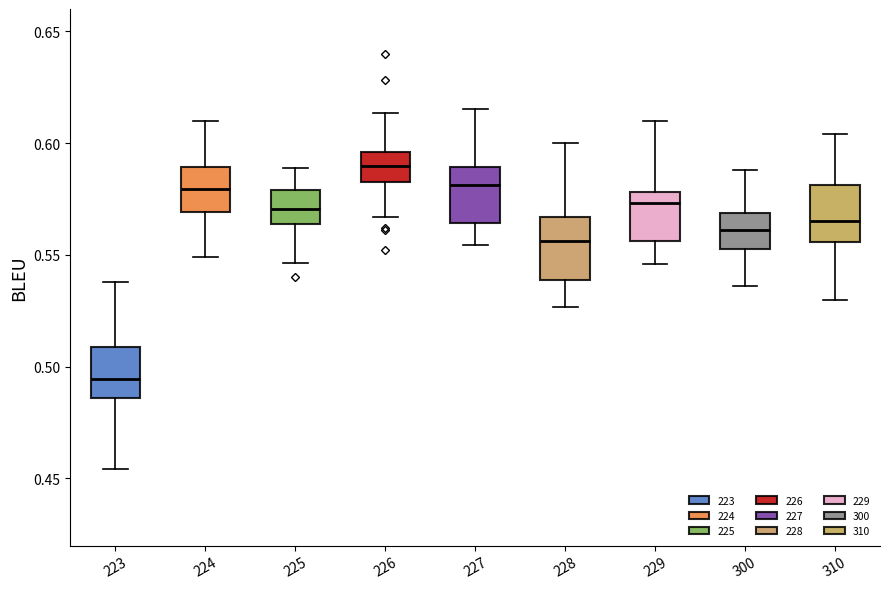

Reading left to right, read every box against the y-axis: the position of its median line, the range the box covers, and the ends of its whiskers. The values are not printed on the chart, so give them approximately, as read against the axis.

223: median 0.495, box 0.485 to 0.510, whiskers 0.455 to 0.540
224: median 0.580, box 0.570 to 0.590, whiskers 0.550 to 0.610
225: median 0.570, box 0.565 to 0.580, whiskers 0.545 to 0.590
226: median 0.590, box 0.585 to 0.595, whiskers 0.565 to 0.615
227: median 0.580, box 0.565 to 0.590, whiskers 0.555 to 0.615
228: median 0.555, box 0.540 to 0.565, whiskers 0.525 to 0.600
229: median 0.575, box 0.555 to 0.580, whiskers 0.545 to 0.610
300: median 0.560, box 0.550 to 0.570, whiskers 0.535 to 0.590
310: median 0.565, box 0.555 to 0.580, whiskers 0.530 to 0.605